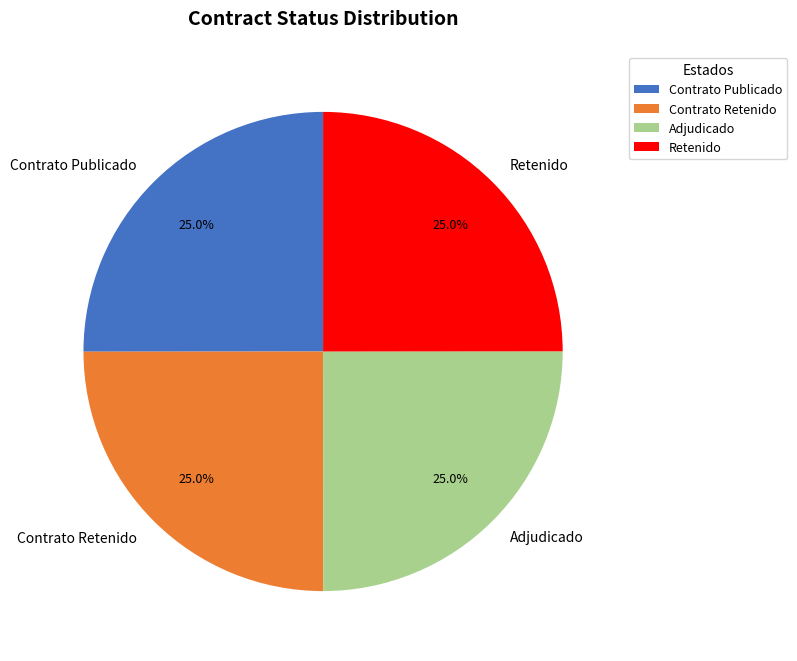

How much of the chart is everything except Contrato Retenido?

75.0%